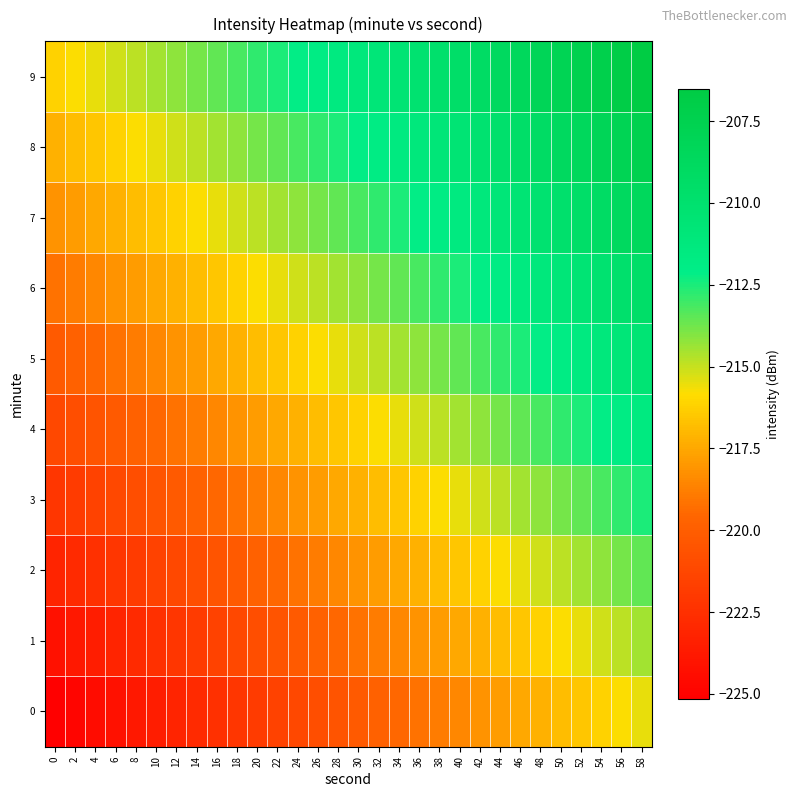

Which series has the largest total across all categories?

9